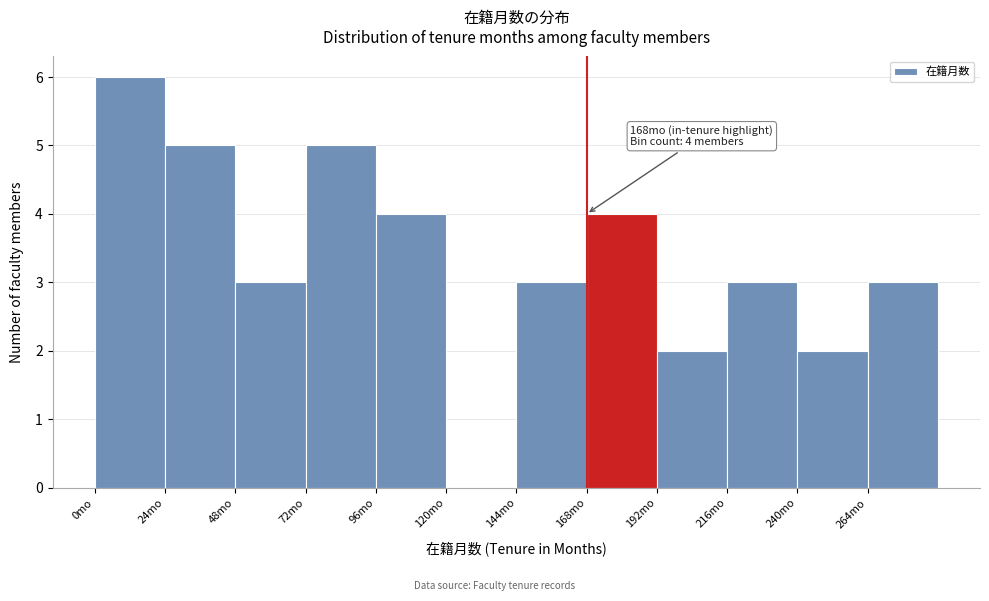

Over which range of the x-axis is the bar tallest?

0 to 24